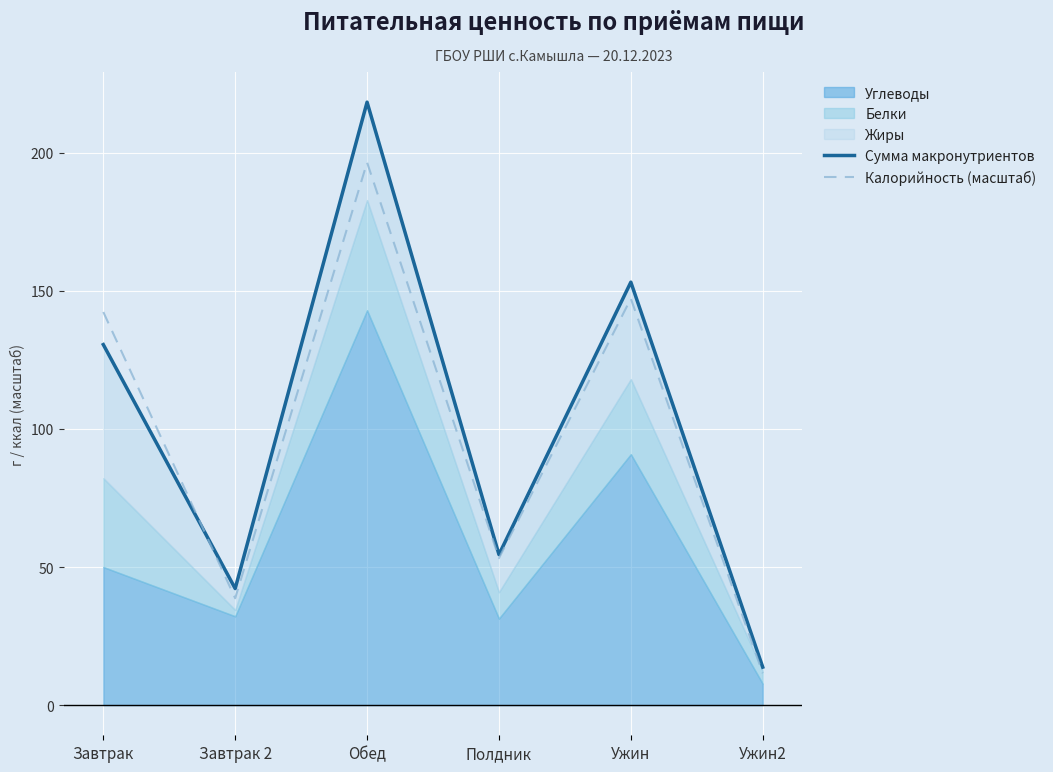

What is the difference between the highest and lowest values at Ужин2?

2.2